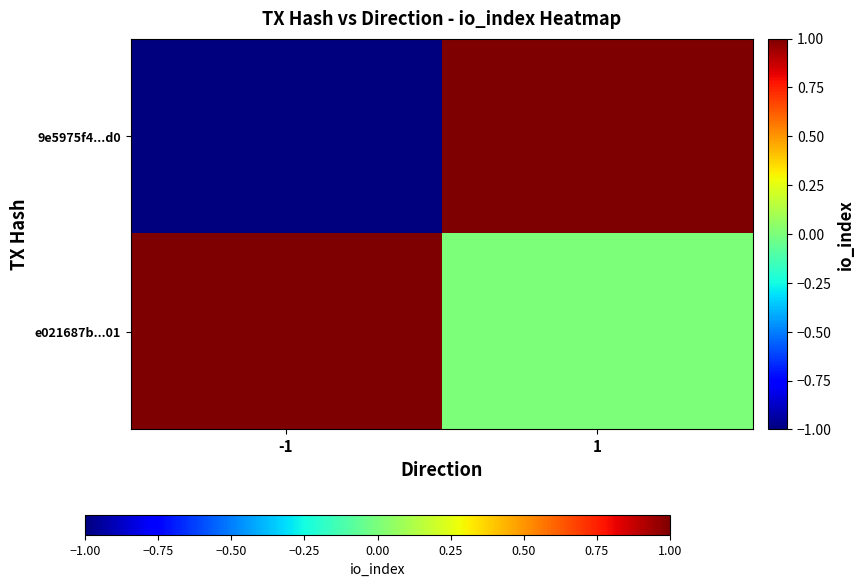

Reading left to right, list all the values displayed in this chart.

9e5975f4...d0: -1=-1	1=1
e021687b...01: -1=1	1=0